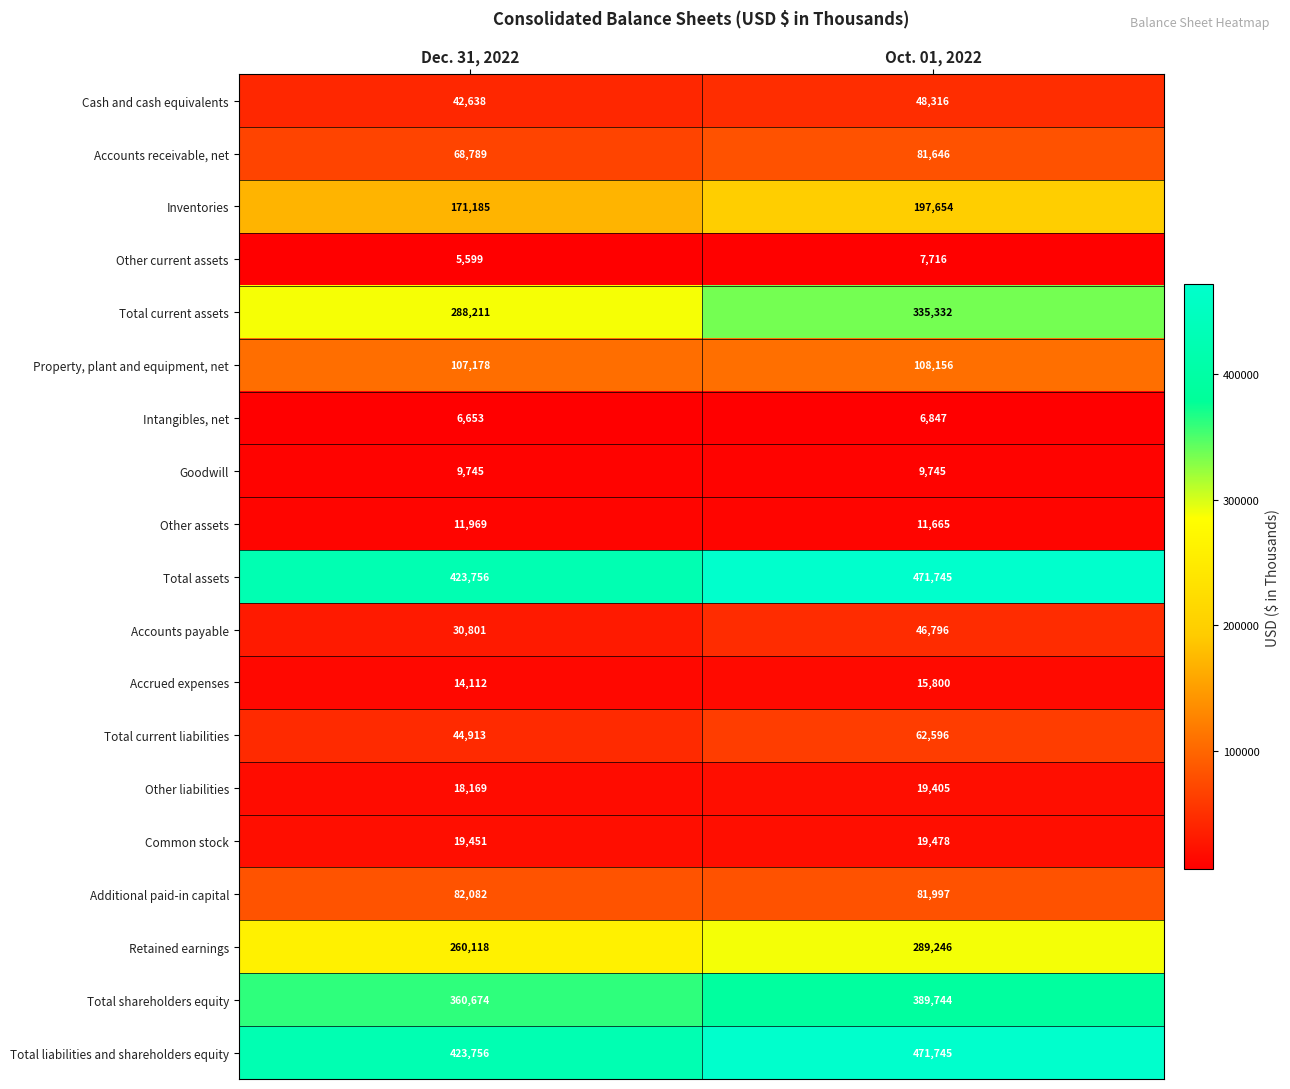

What is the sum of all Inventories values?

368839